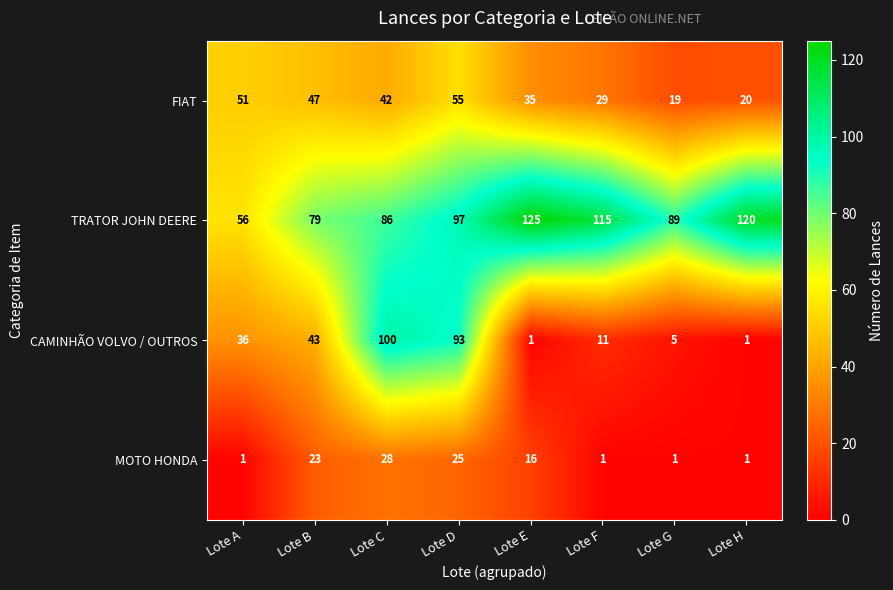

What is the difference between the highest and lowest values at Lote H?

119